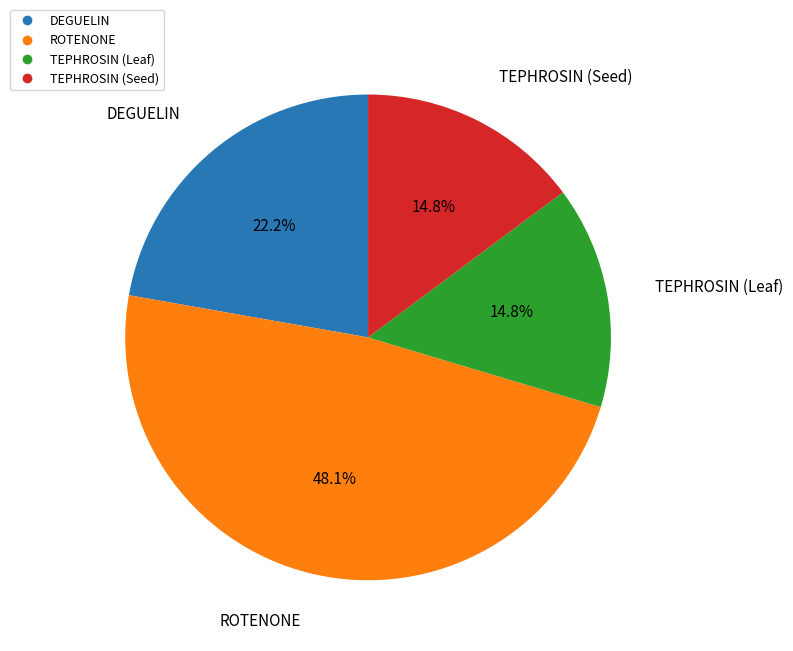

To the nearest percent, what is the difference between the largest and smallest slice percentages?

33%